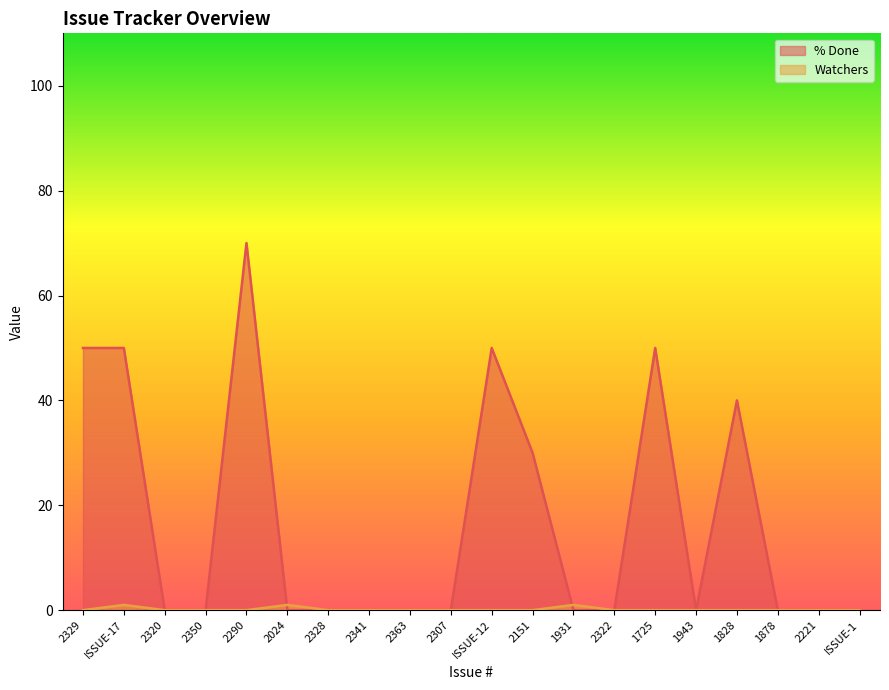

What is the difference between the second highest and minimum values in the Watchers series?

1